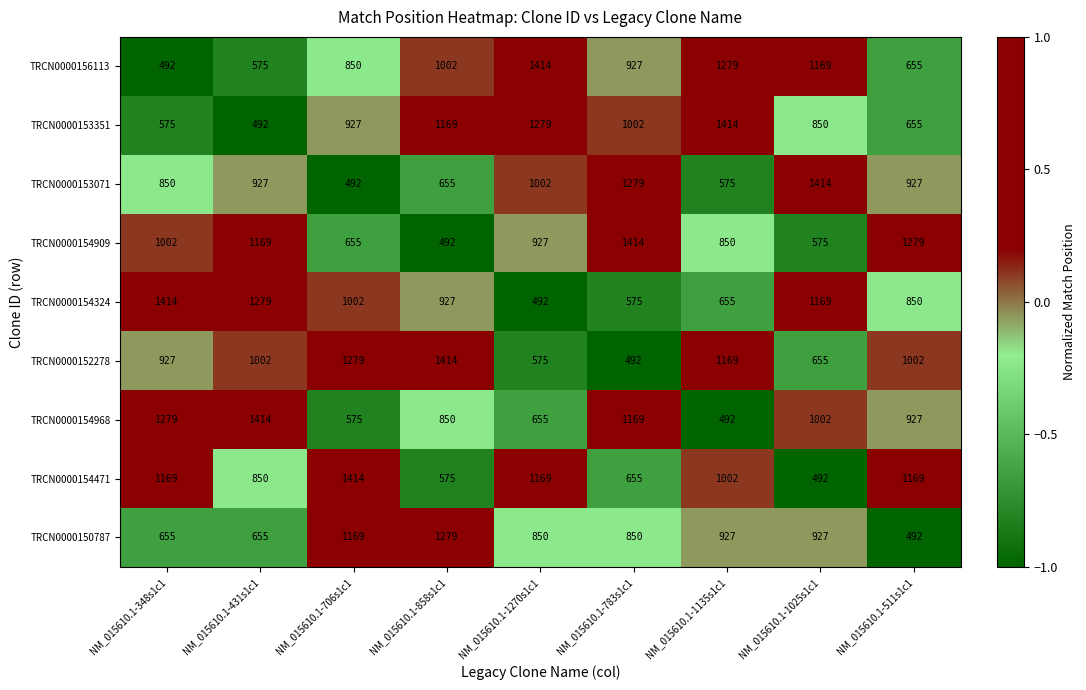

What is the smallest value displayed?

492